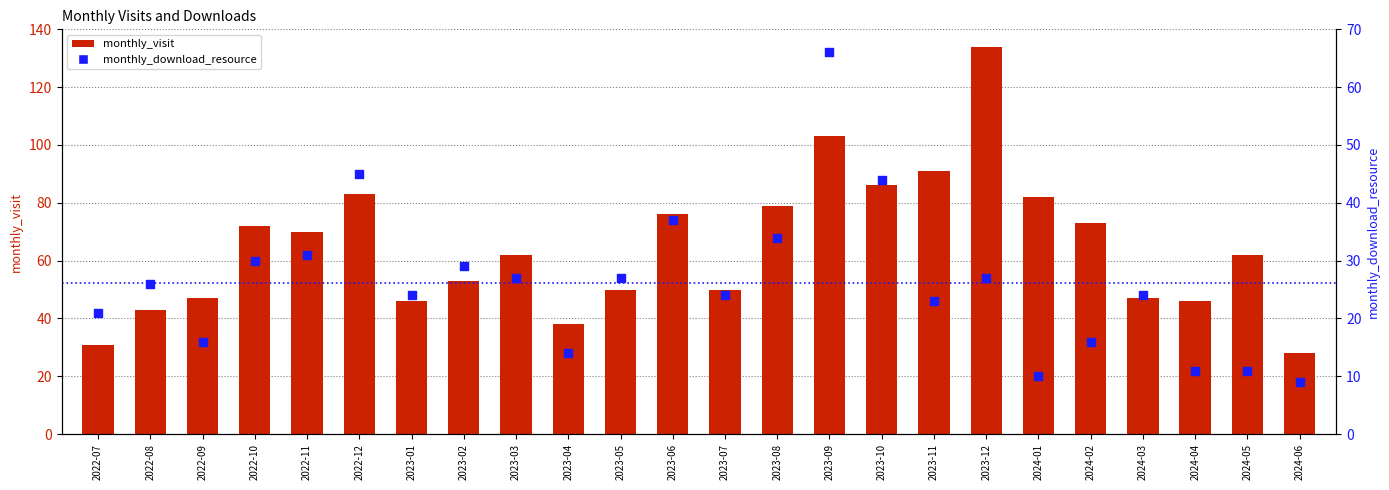

Which series has the largest total across all categories?

monthly_visit